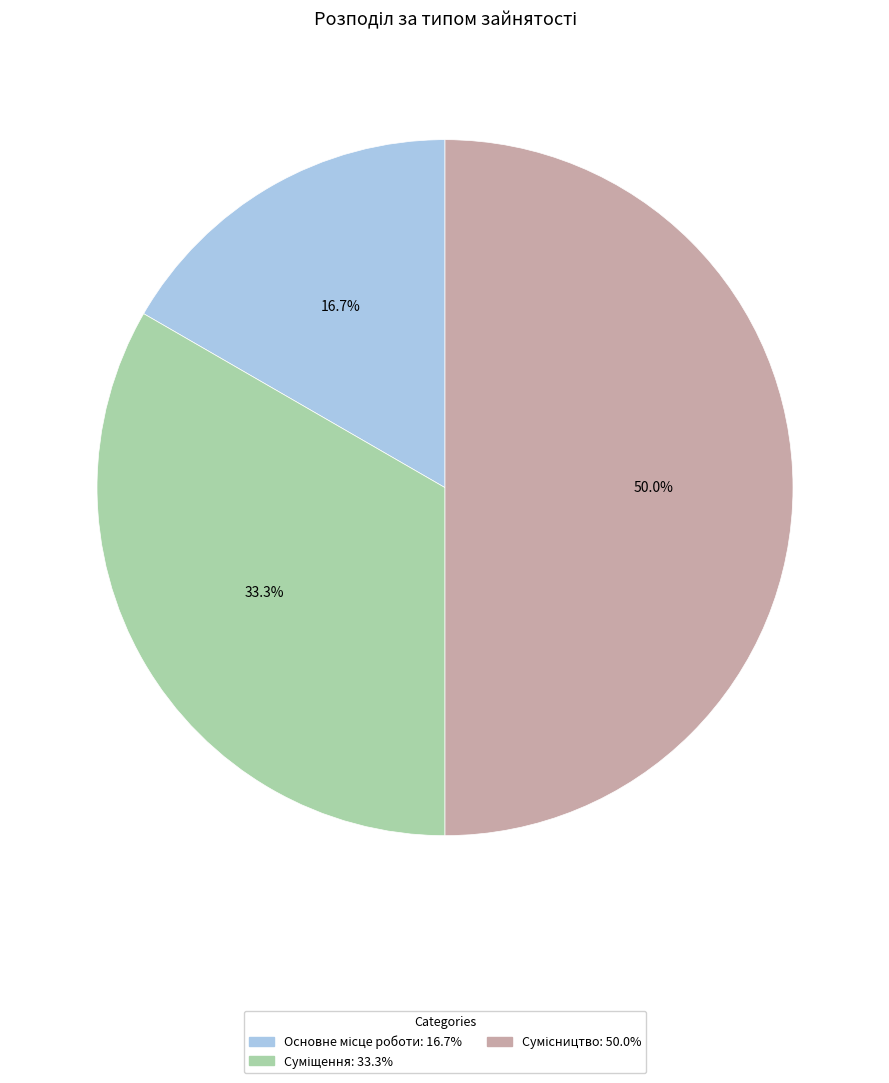

What is the change in value from Суміщення to Сумісництво?

+1